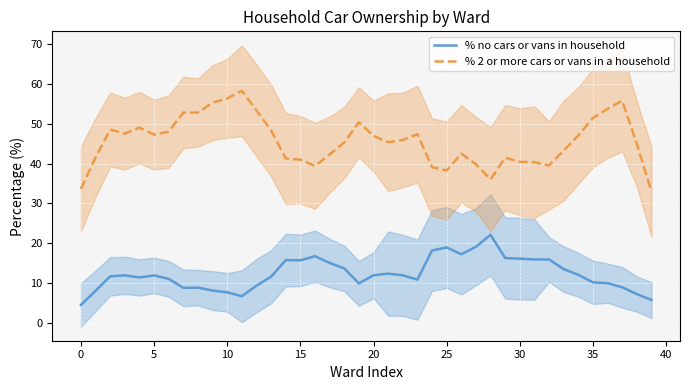

The % 2 or more cars or vans in a household series shows 57.6 at 15. True or false?

False